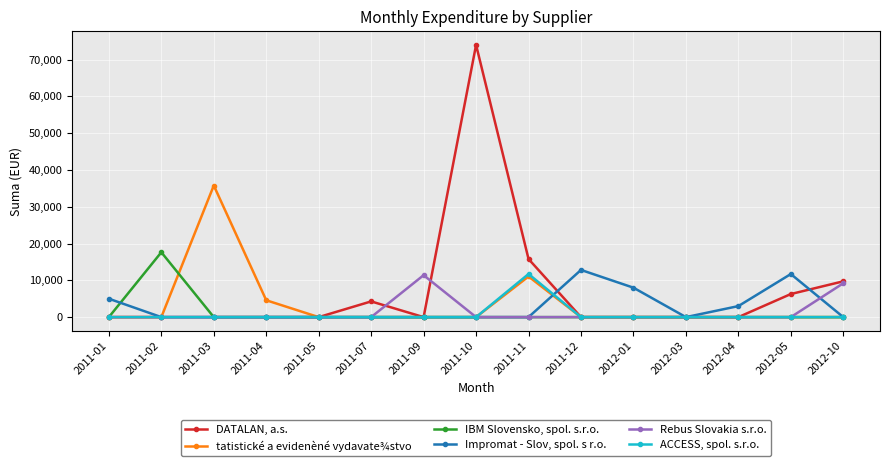

Which series changed the most between 2011-01 and 2011-05?

Impromat - Slov, spol. s r.o.